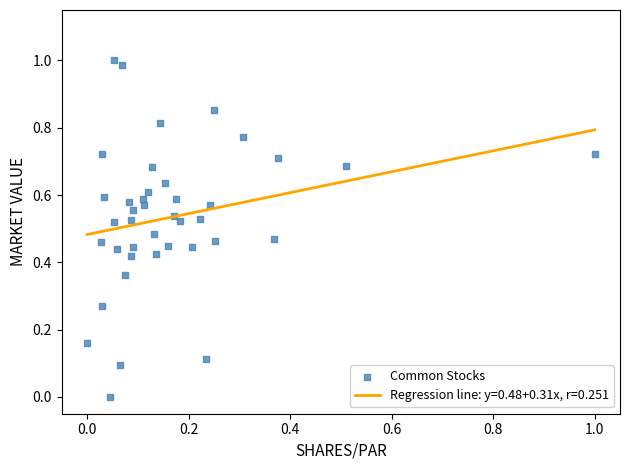

Count the number of points in this scatter plot.

40